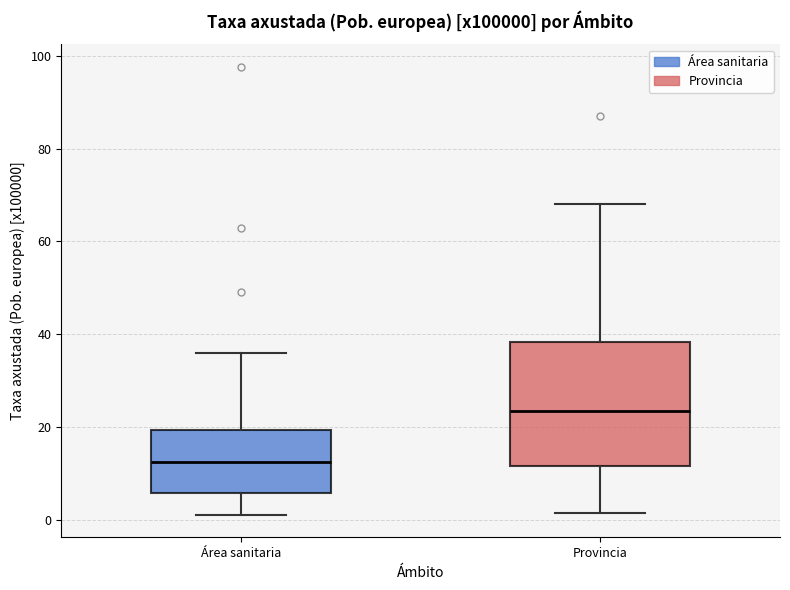

Which box's median line is the highest?

Provincia